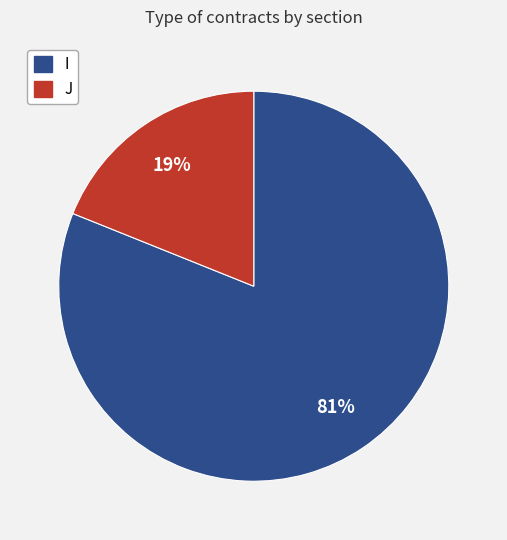

How many segments does this pie chart have?

2